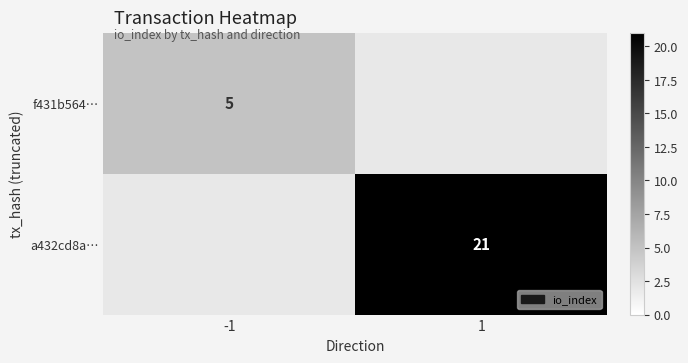

True or false: f431b564… has a value of 5 at -1.

True